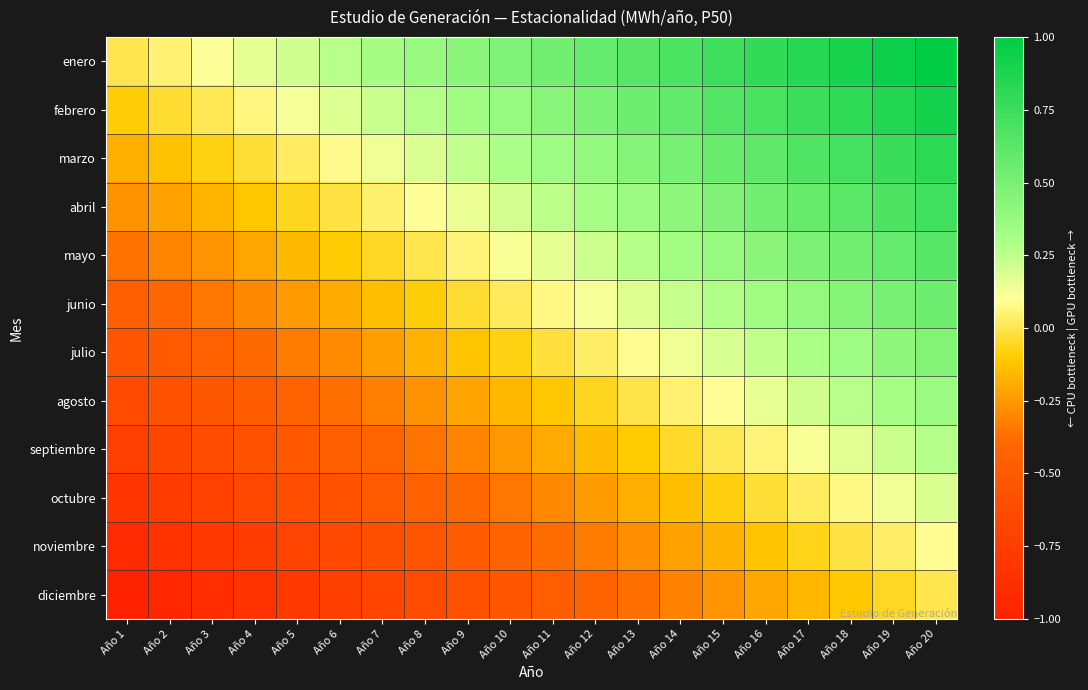

At Año 16, list the series in order from largest to smallest.

enero, febrero, marzo, abril, mayo, junio, julio, agosto, septiembre, octubre, noviembre, diciembre